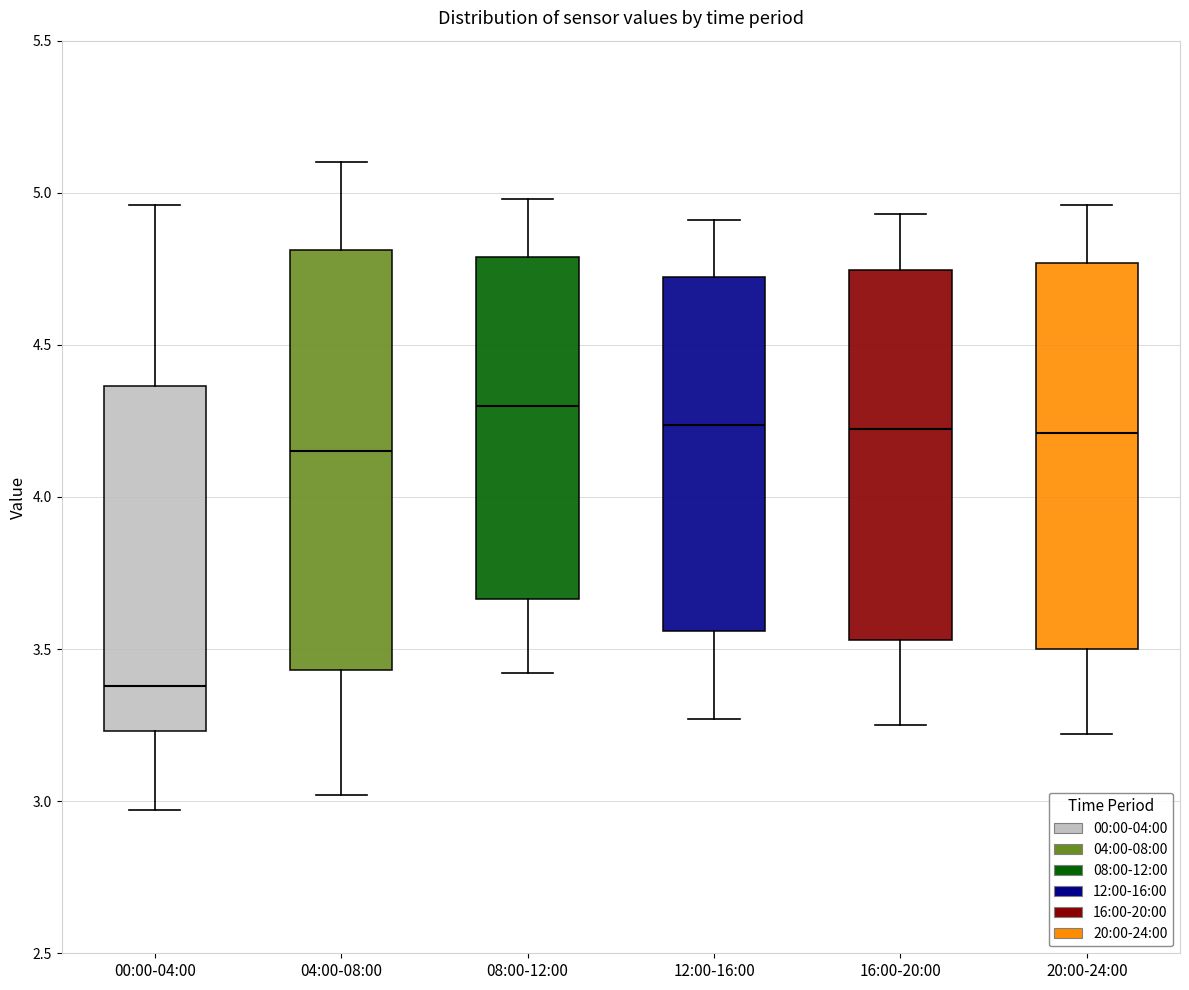

Which box's median line is the highest?

08:00-12:00